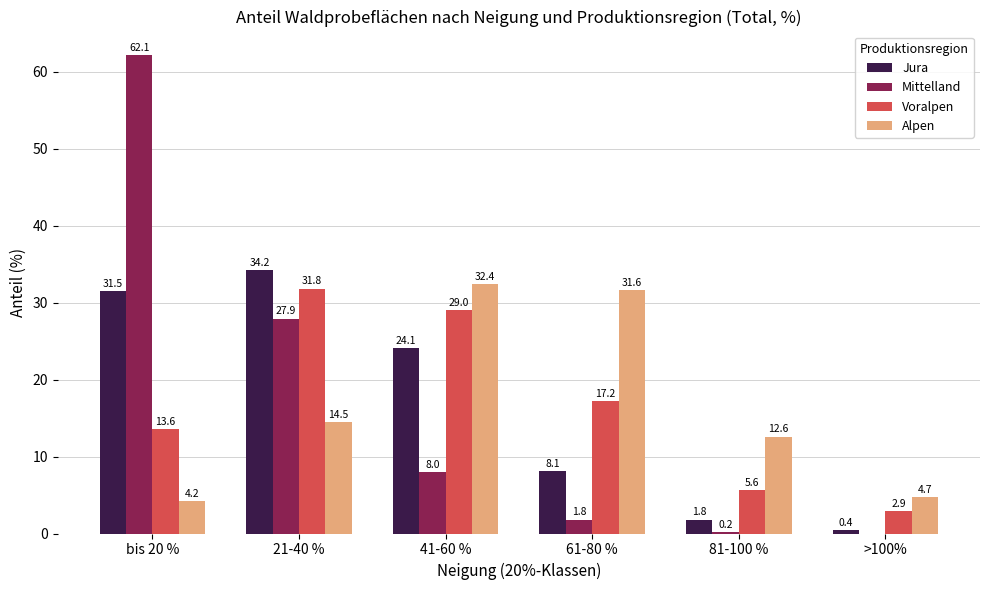

Reading left to right, what are all the values shown in this chart?

Jura: bis 20 %=31.5	21-40 %=34.2	41-60 %=24.1	61-80 %=8.1	81-100 %=1.8	>100%=0.4
Mittelland: bis 20 %=62.1	21-40 %=27.9	41-60 %=8.0	61-80 %=1.8	81-100 %=0.2	>100%=0.0
Voralpen: bis 20 %=13.6	21-40 %=31.8	41-60 %=29.0	61-80 %=17.2	81-100 %=5.6	>100%=2.9
Alpen: bis 20 %=4.2	21-40 %=14.5	41-60 %=32.4	61-80 %=31.6	81-100 %=12.6	>100%=4.7